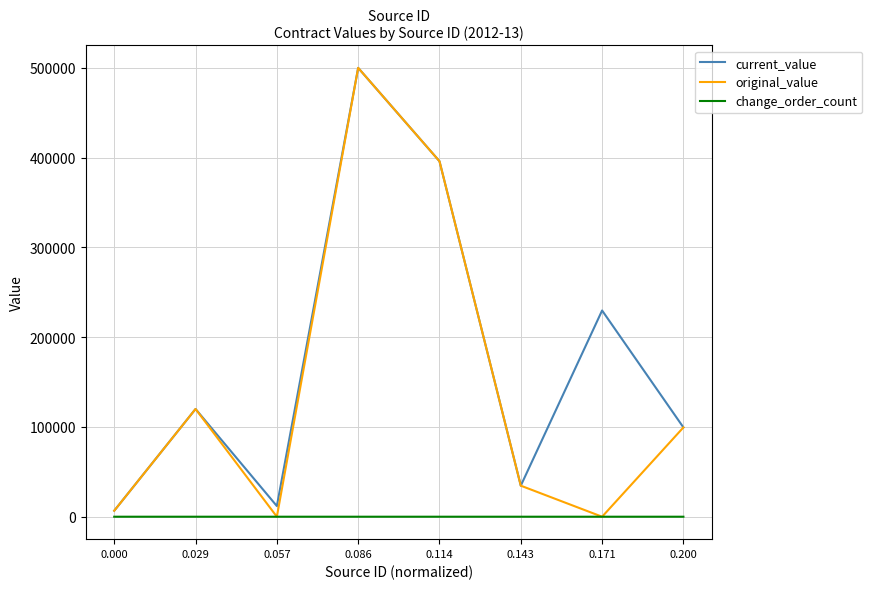

What is the difference between the maximum and minimum values in the change_order_count series?

2.0